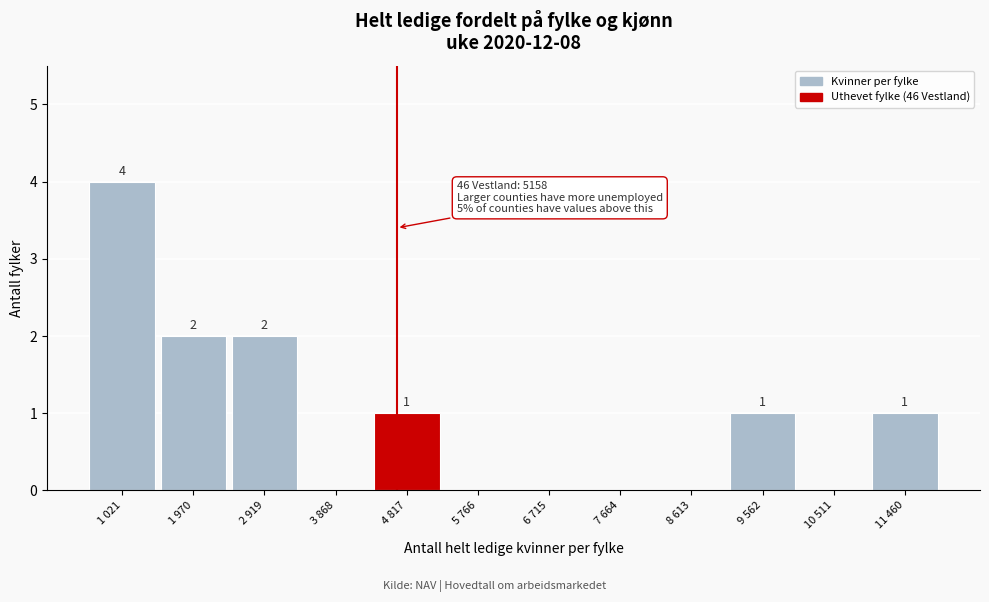

Reading right to left, what are all the values shown in this chart?

11 460=1	10 511=0	9 562=1	8 613=0	7 664=0	6 715=0	5 766=0	4 817=1	3 868=0	2 919=2	1 970=2	1 021=4